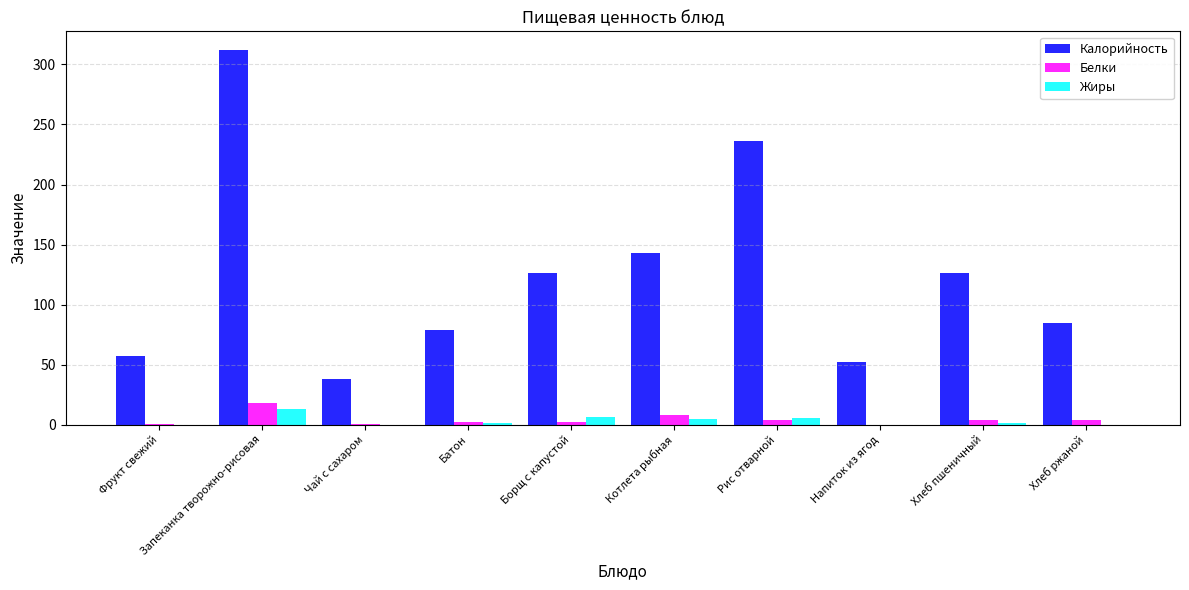

How many data points does each series have?

10